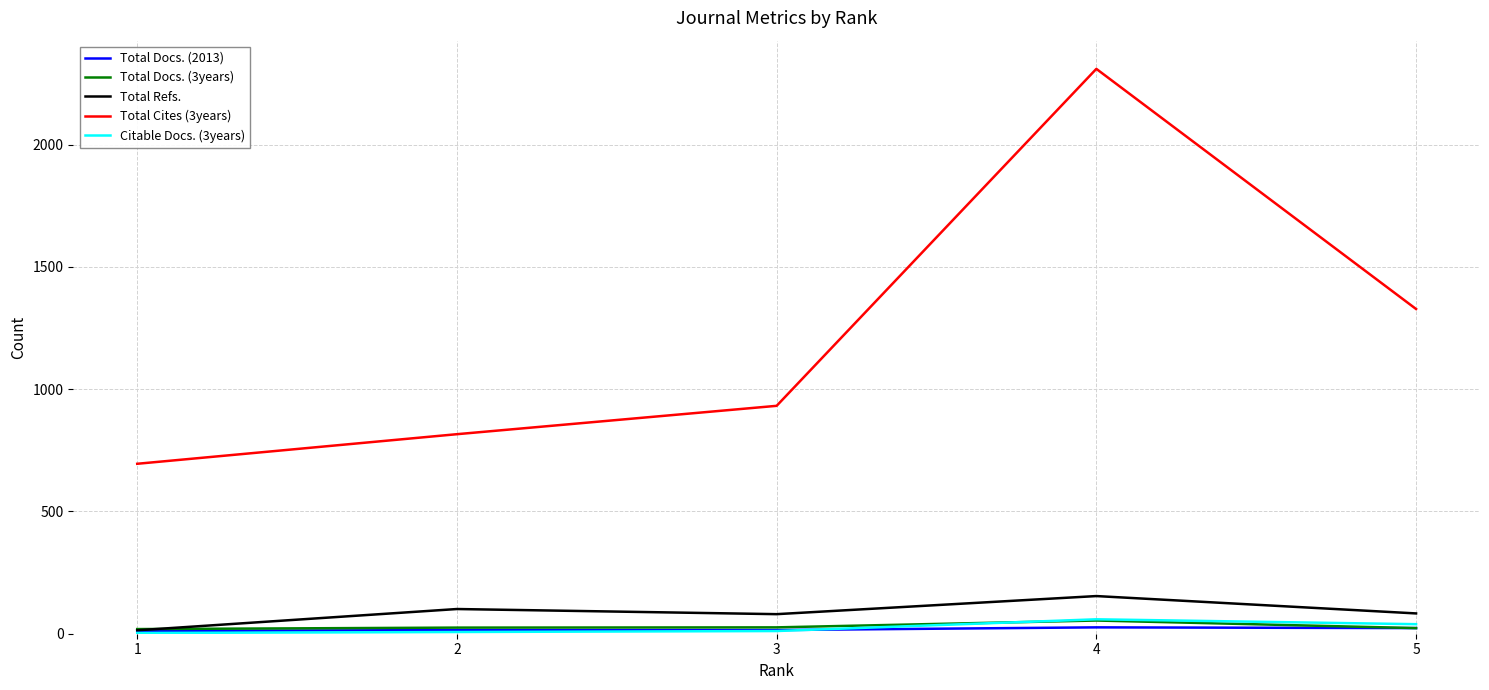

Which series has the largest range (max minus min)?

Total Cites (3years)